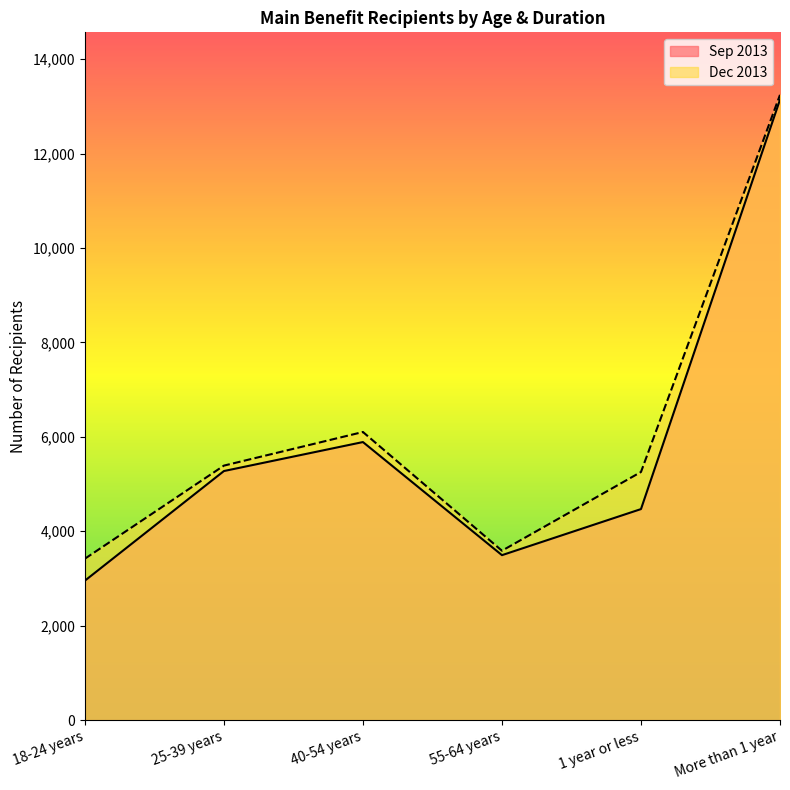

What is the difference between the highest and lowest values at 1 year or less?

786